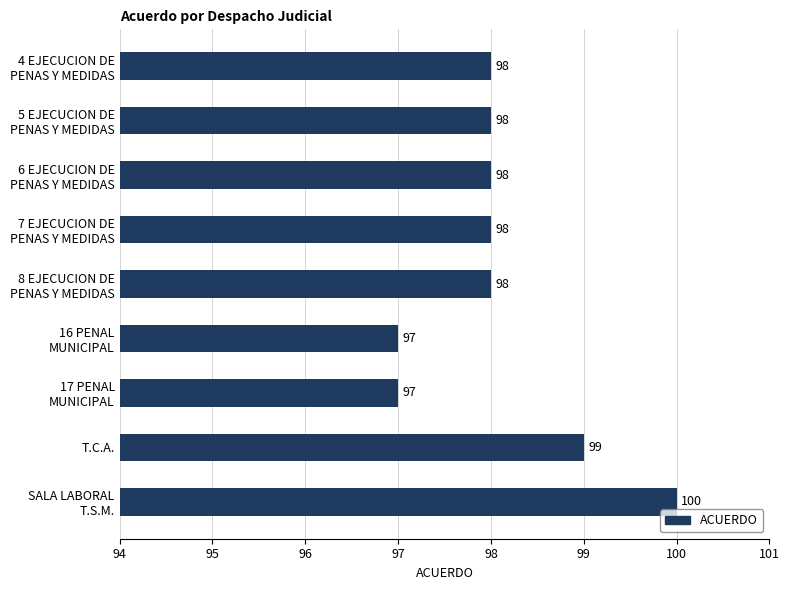

What is the minimum value shown in the chart?

97